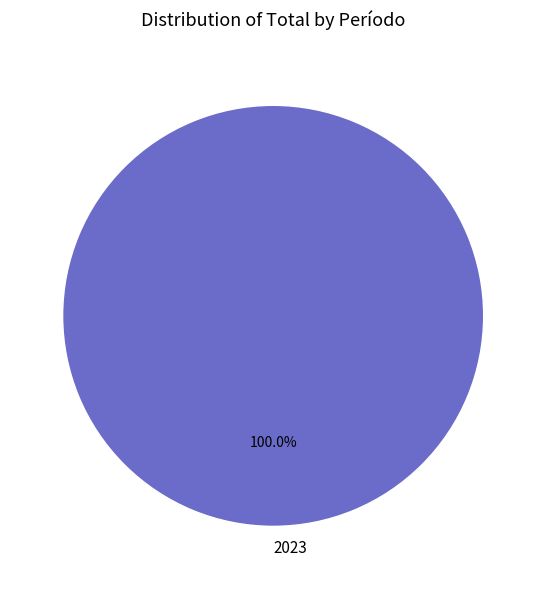

Count the number of slices in the pie.

1